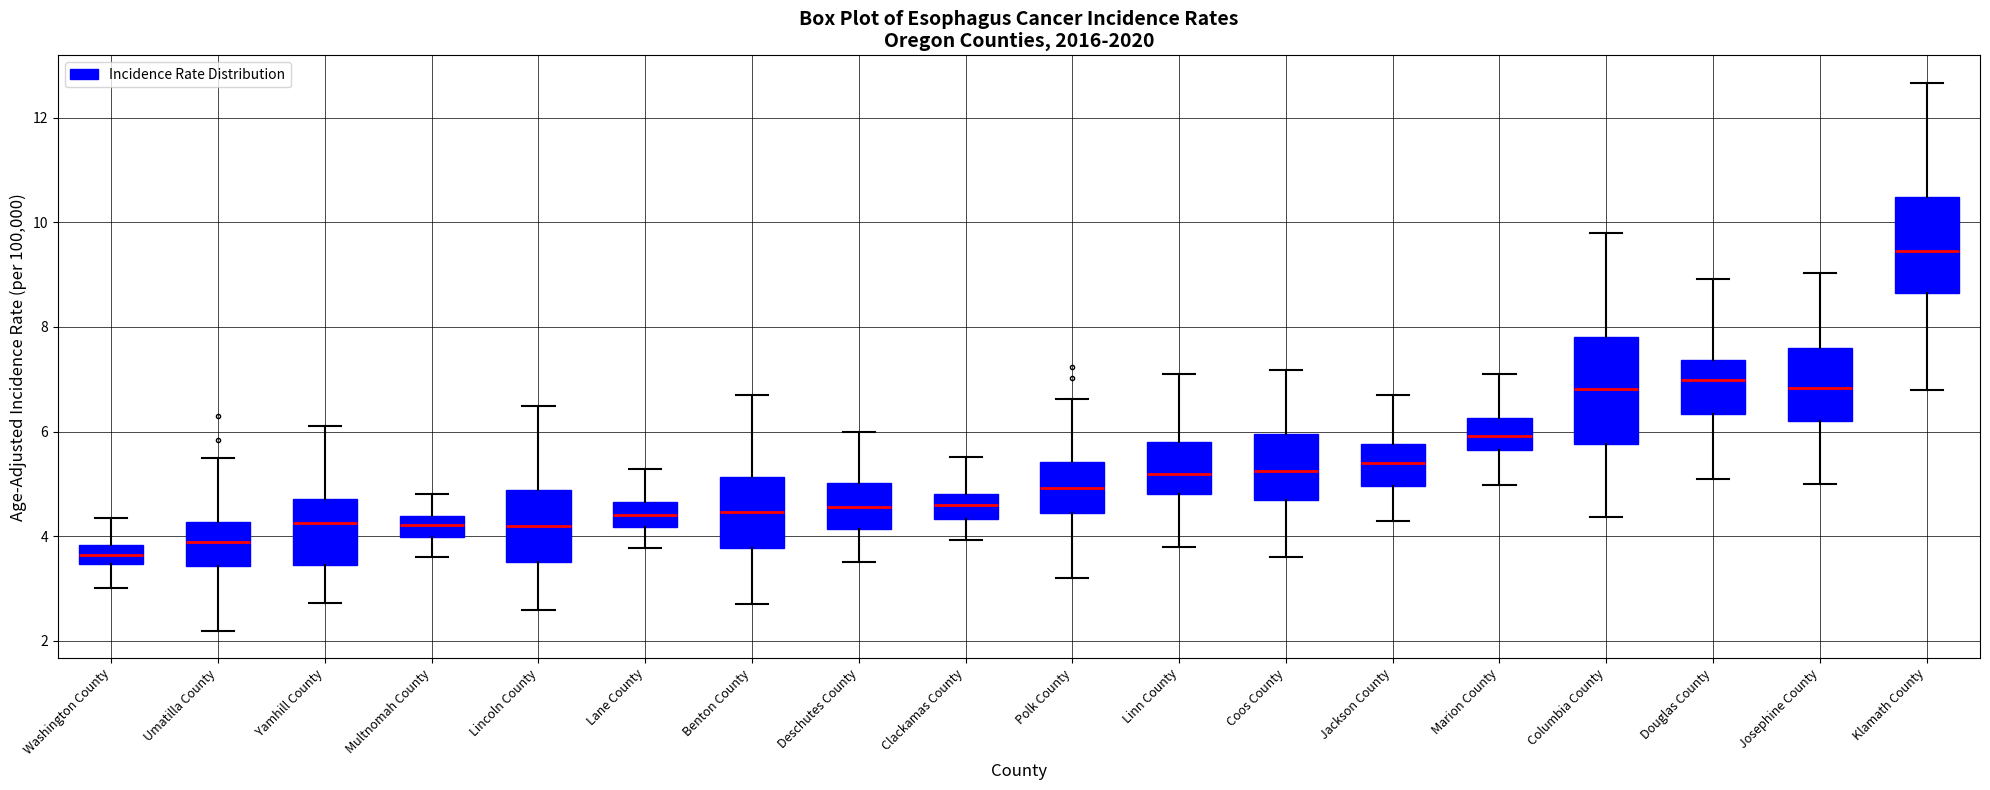

Which box has the highest median line?

Klamath County